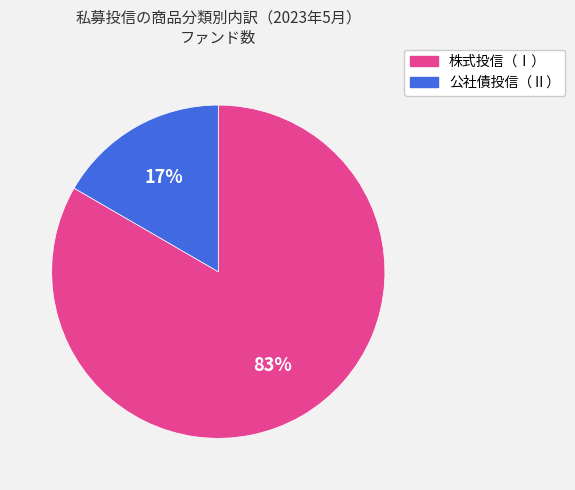

Which category accounts for the majority?

株式投信（Ⅰ）